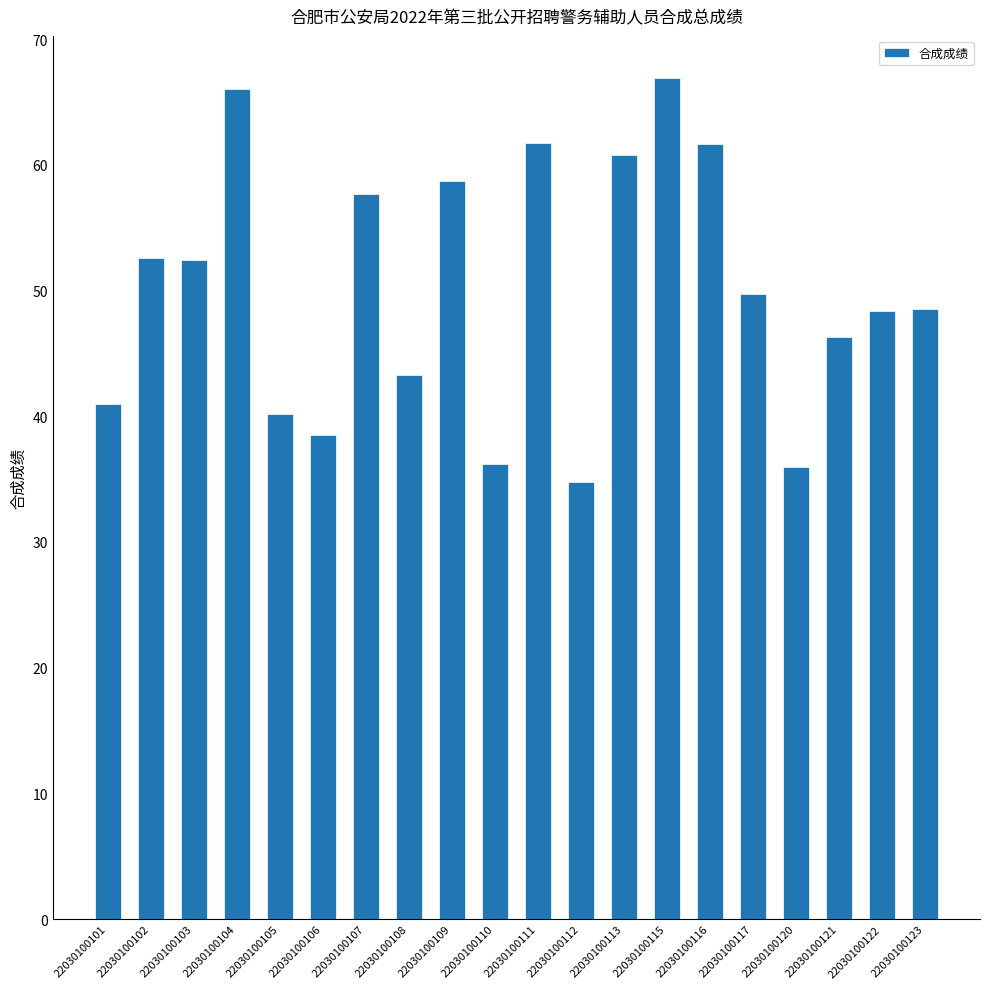

What is the difference between the values at 22030100106 and 22030100113?

22.3